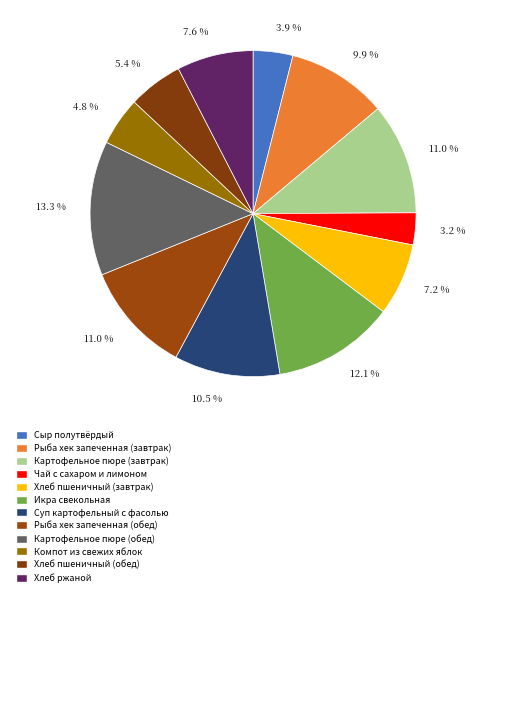

How many slices are in this pie chart?

12